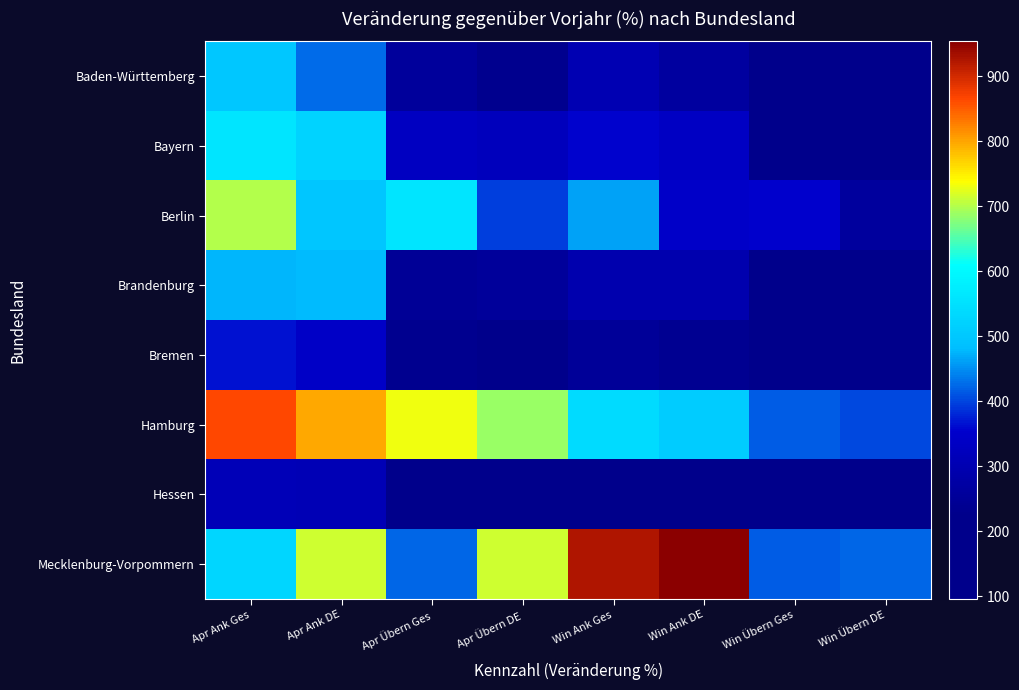

What is the greatest value displayed?

953.6